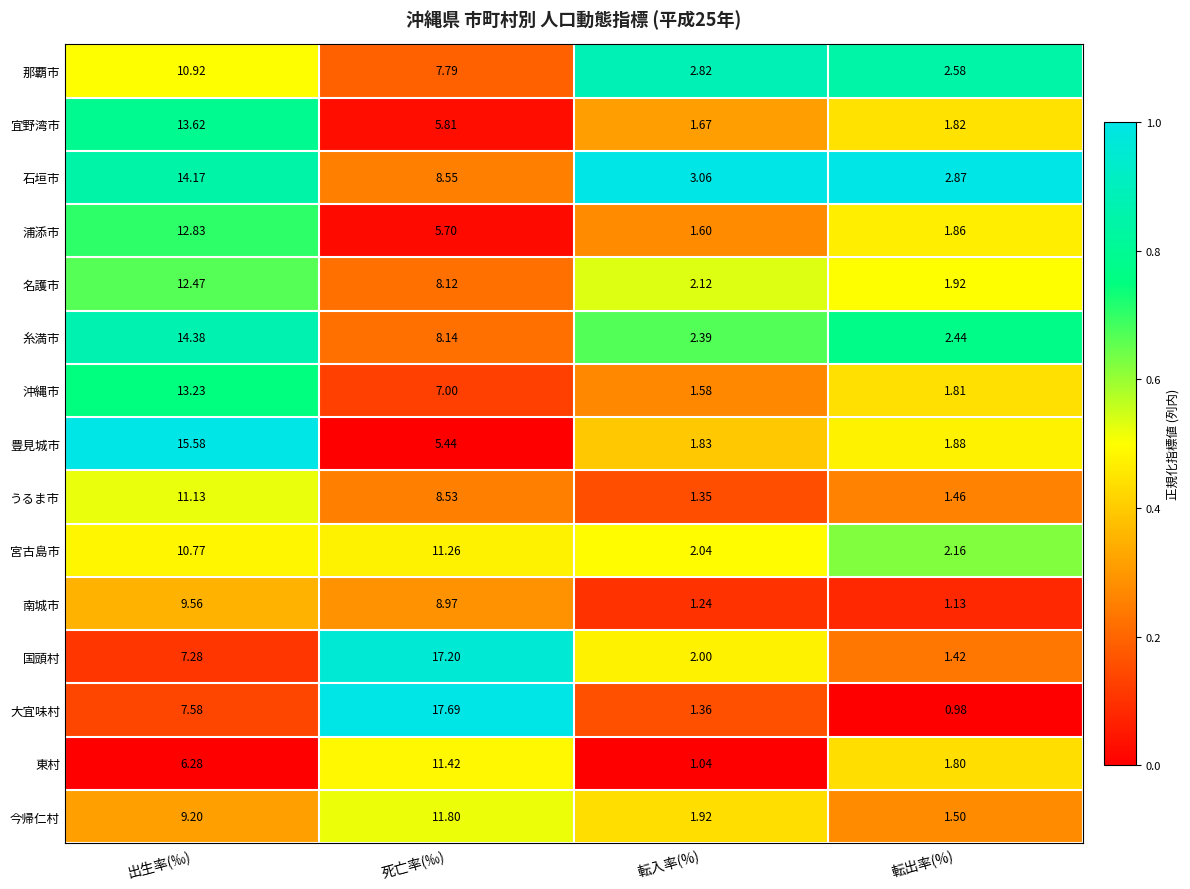

Rank the series at 転出率(%) from highest to lowest value.

石垣市, 那覇市, 糸満市, 宮古島市, 名護市, 豊見城市, 浦添市, 宜野湾市, 沖縄市, 東村, 今帰仁村, うるま市, 国頭村, 南城市, 大宜味村